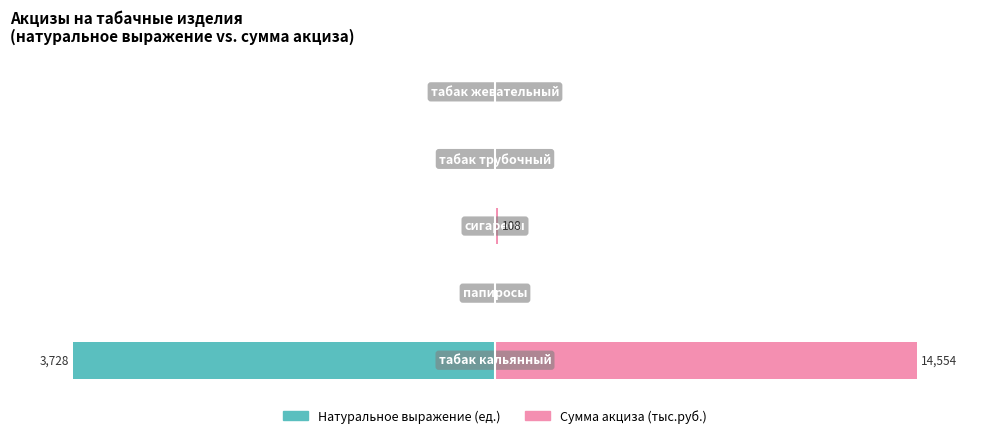

Between 1 and 4, which series saw the biggest shift?

Натуральное выражение (ед.)